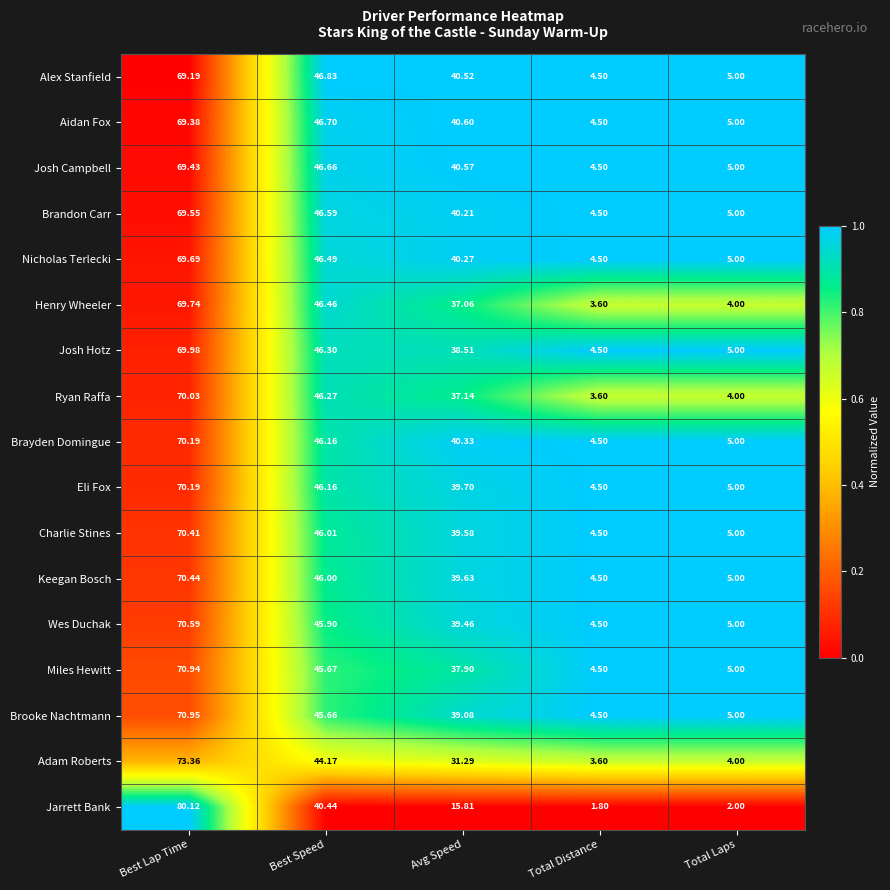

At which category is the sum across all series the highest?

Best Lap Time